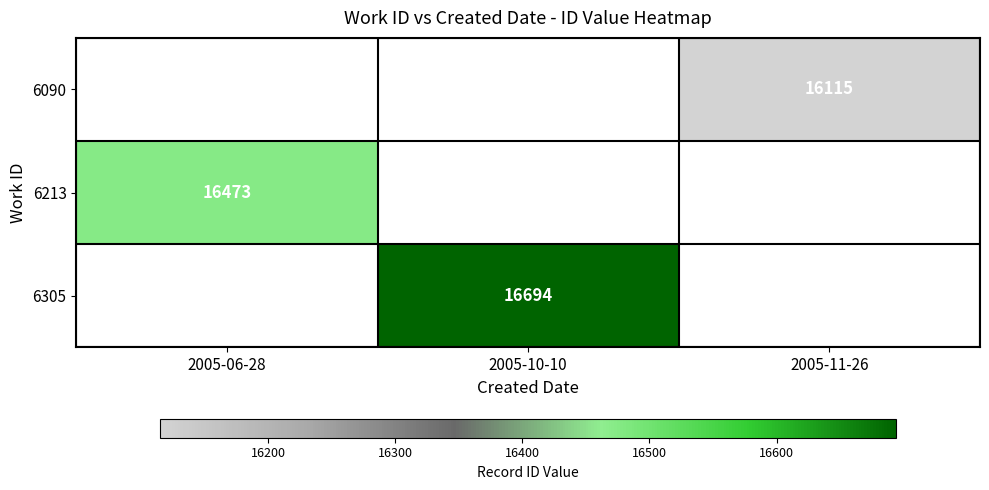

The value of 6213 at 2005-06-28 is 27543. True or false?

False